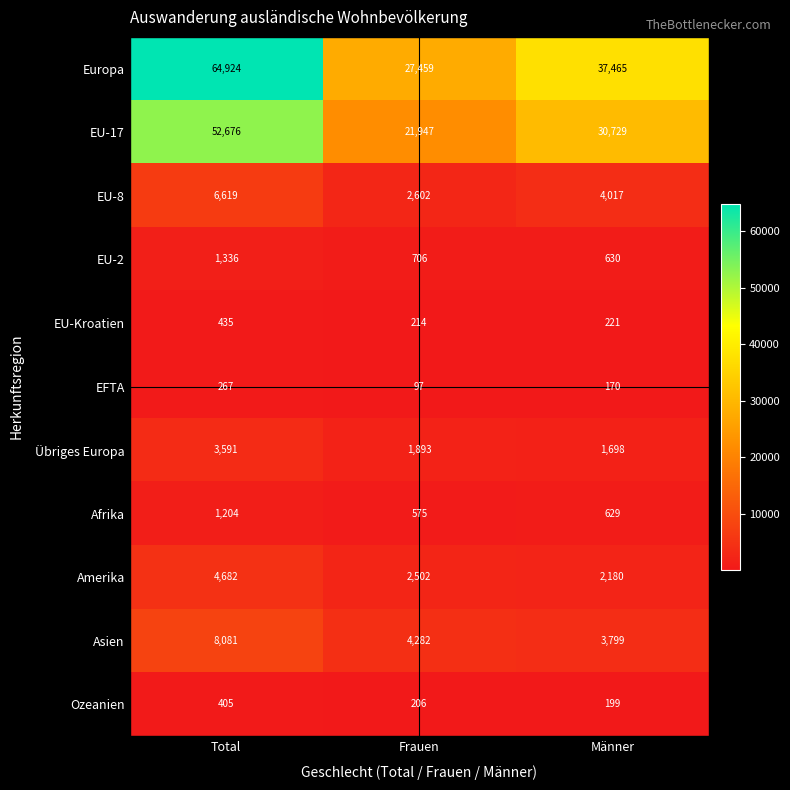

At Total, list the series in order from smallest to largest.

EFTA, Ozeanien, EU-Kroatien, Afrika, EU-2, Übriges Europa, Amerika, EU-8, Asien, EU-17, Europa